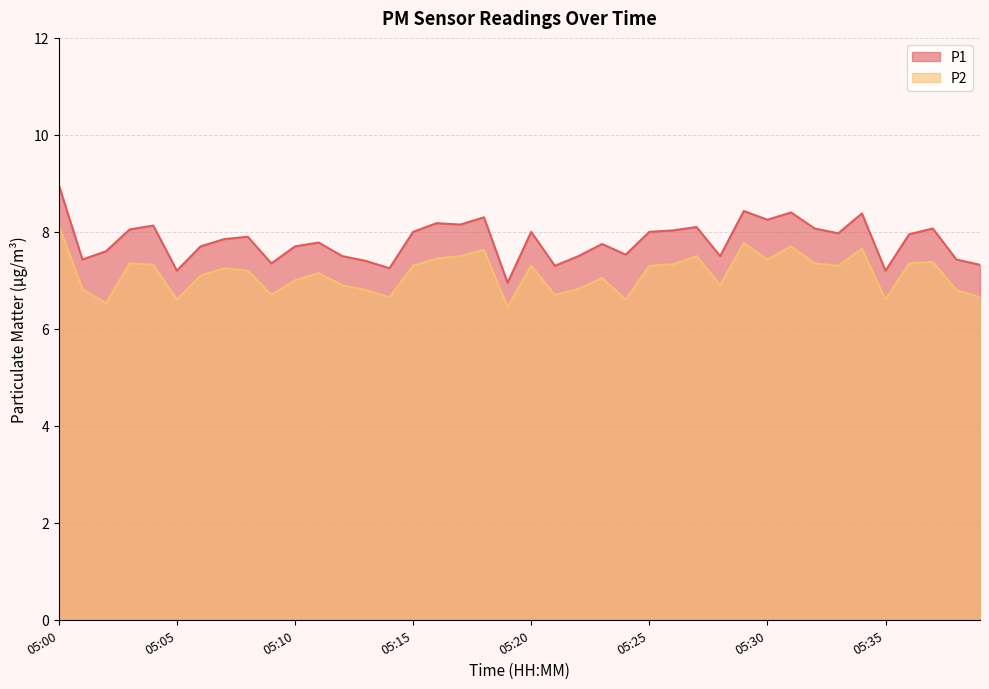

Rank the series by their average value, from lowest to highest.

P2, P1